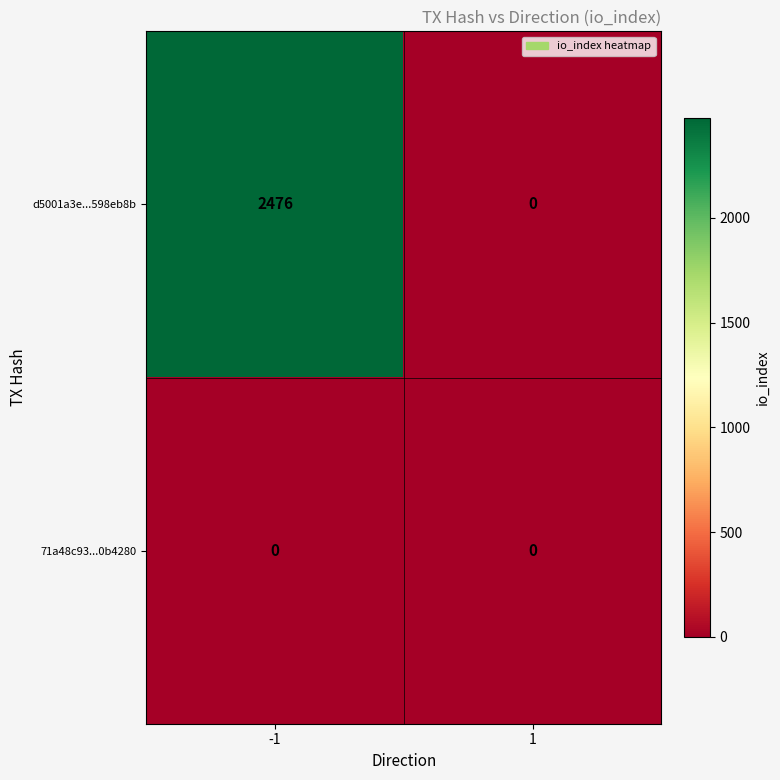

List the series in order of their peak value, lowest first.

71a48c93...0b4280, d5001a3e...598eb8b